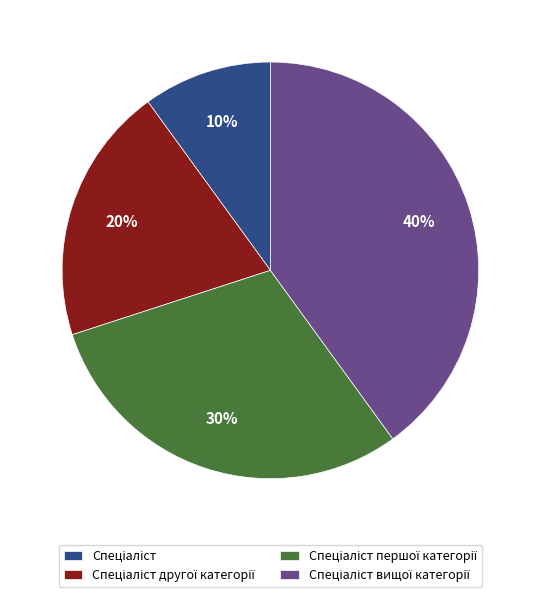

To the nearest percent, what is the difference between the largest and smallest slice percentages?

30%